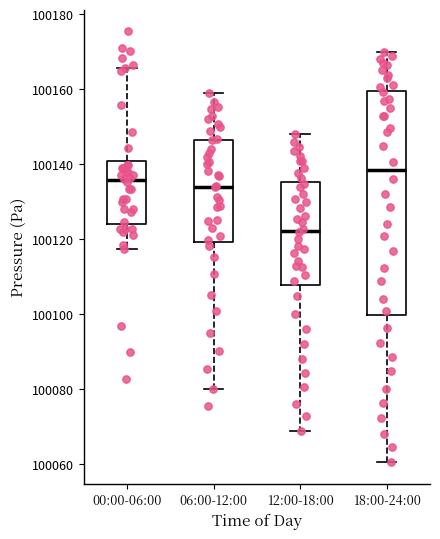

Reading left to right, read every box against the y-axis: the position of its median line, the range the box covers, and the ends of its whiskers. The values are not printed on the chart, so give them approximately, as read against the axis.

00:00-06:00: median 100136, box 100124 to 100140, whiskers 100118 to 100166
06:00-12:00: median 100134, box 100120 to 100146, whiskers 100080 to 100158
12:00-18:00: median 100122, box 100108 to 100136, whiskers 100068 to 100148
18:00-24:00: median 100138, box 100100 to 100160, whiskers 100060 to 100170